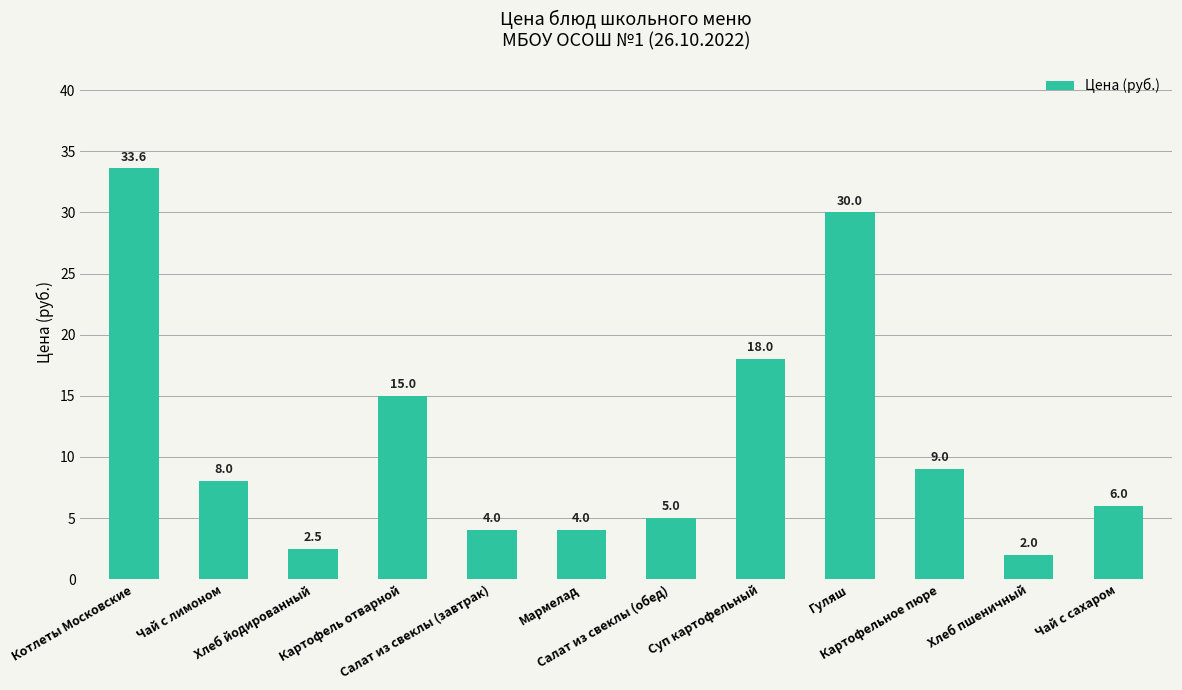

What is the sum of all values?

137.1